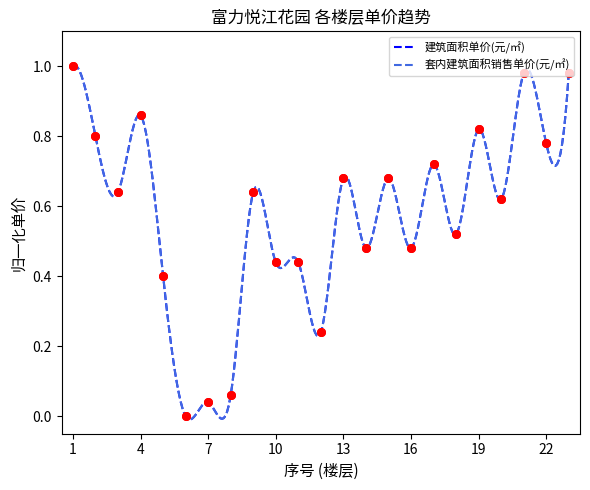

Which series contains the lowest Y value?

建筑面积单价(元/㎡)